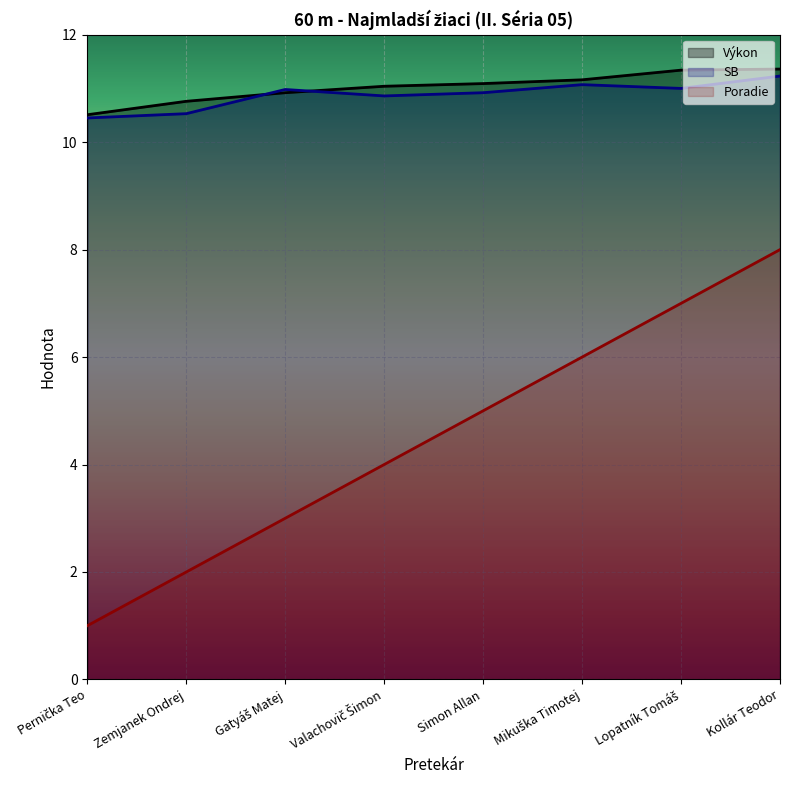

At Simon Allan, list the series in order from smallest to largest.

Poradie, SB, Výkon